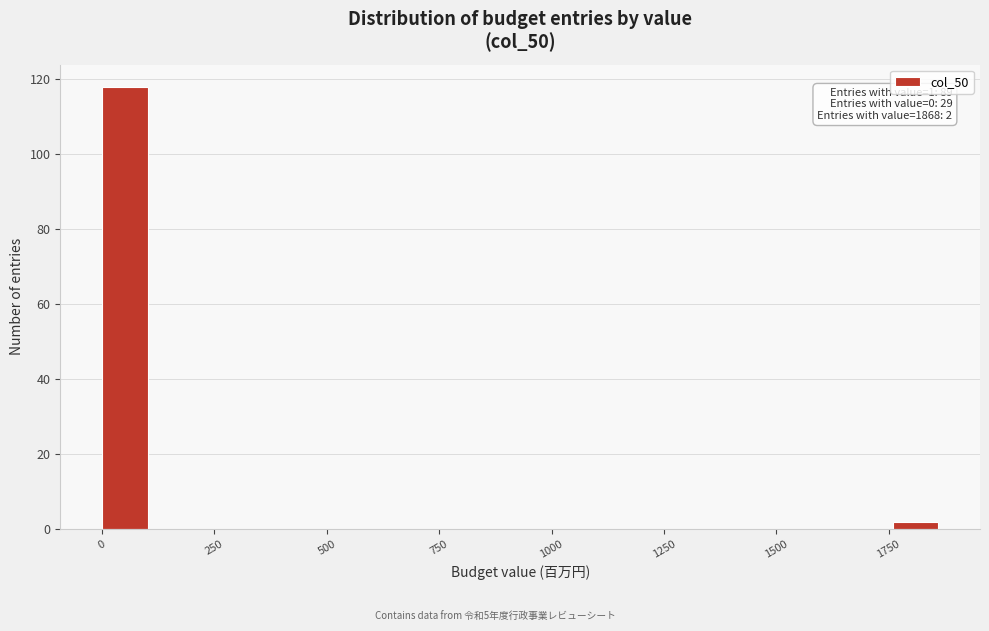

Around what value on the x-axis is the tallest bar? Give the approximate position of its centre, as read against the axis.

50